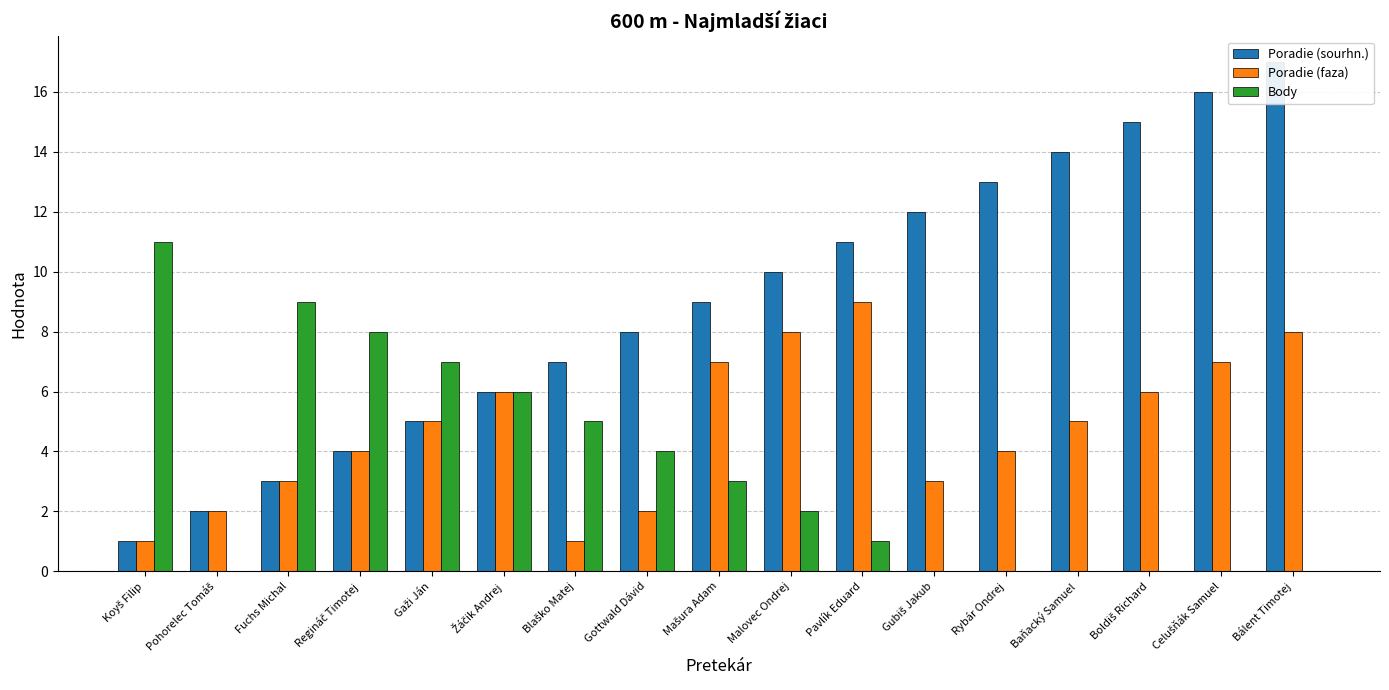

What is the spread (max minus min) of values at Bálent Timotej?

17